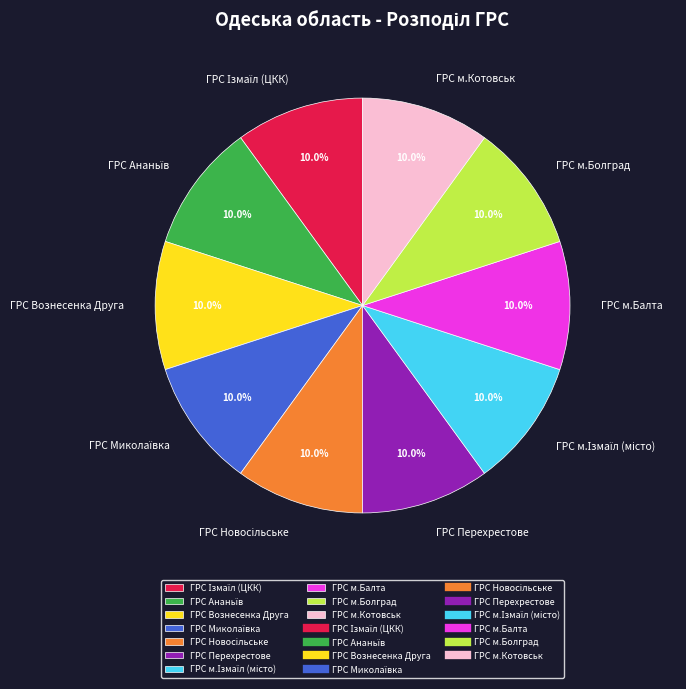

Is there a majority slice in this chart?

No